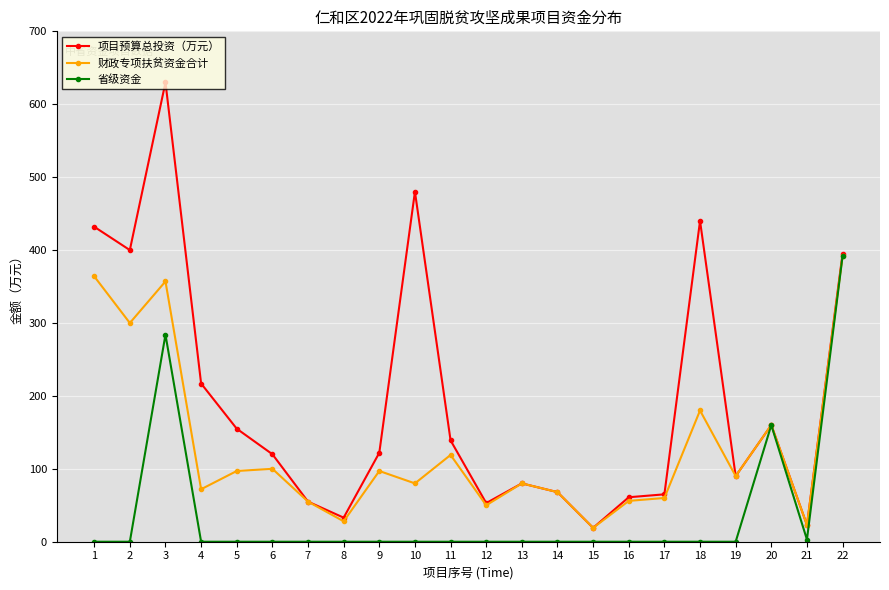

What is the highest value of the 财政专项扶贫资金合计 series?

392